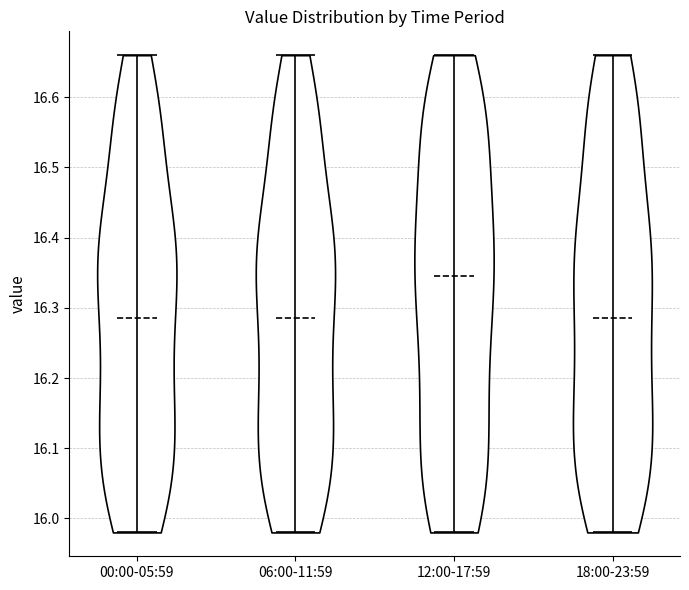

Which violin has the highest median line?

12:00-17:59